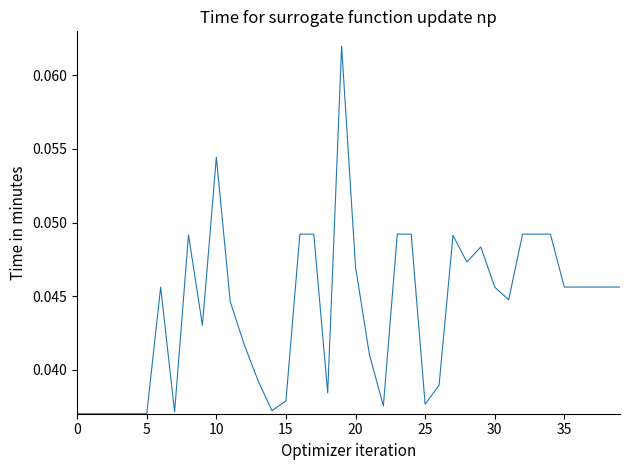

Is this an area chart (filled region under the line)?

No